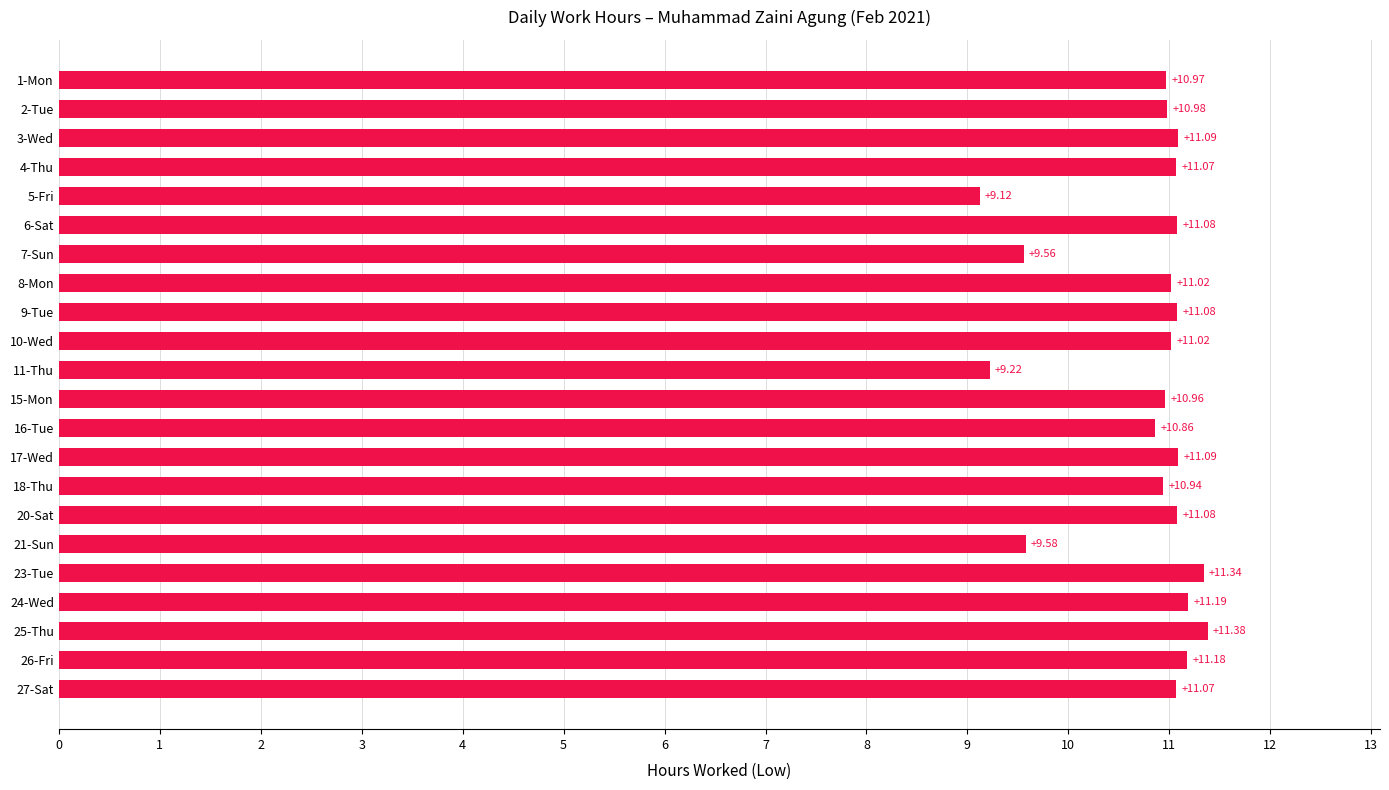

Which has a higher value, 7-Sun or 9-Tue?

9-Tue